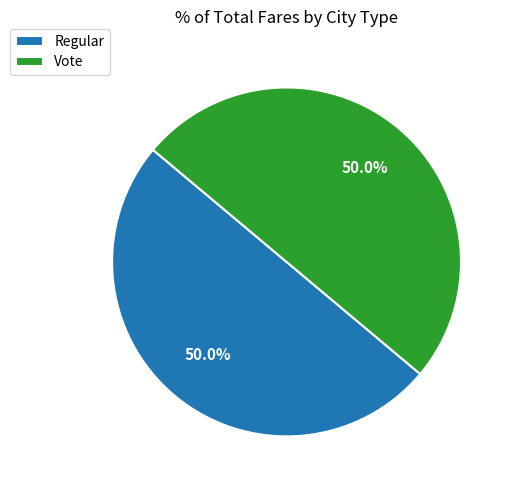

What portion of the pie excludes Vote?

50.0%